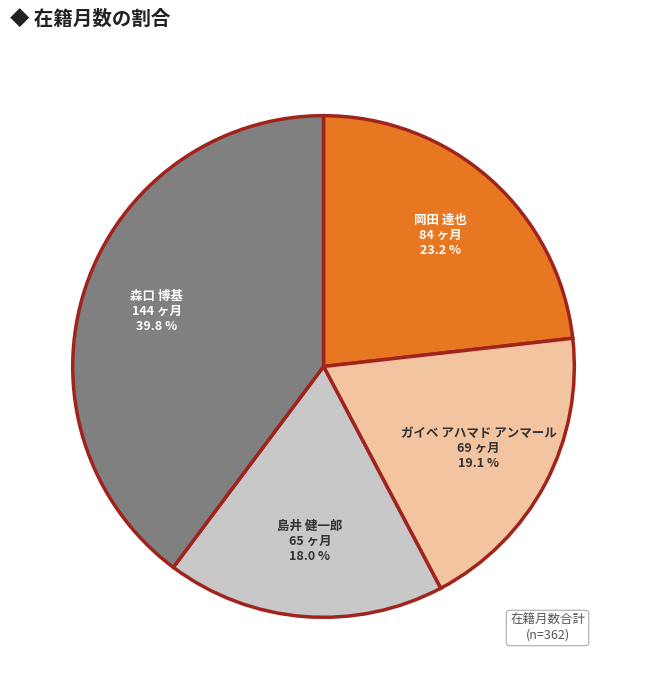

Is there any slice that represents more than half of the pie?

No